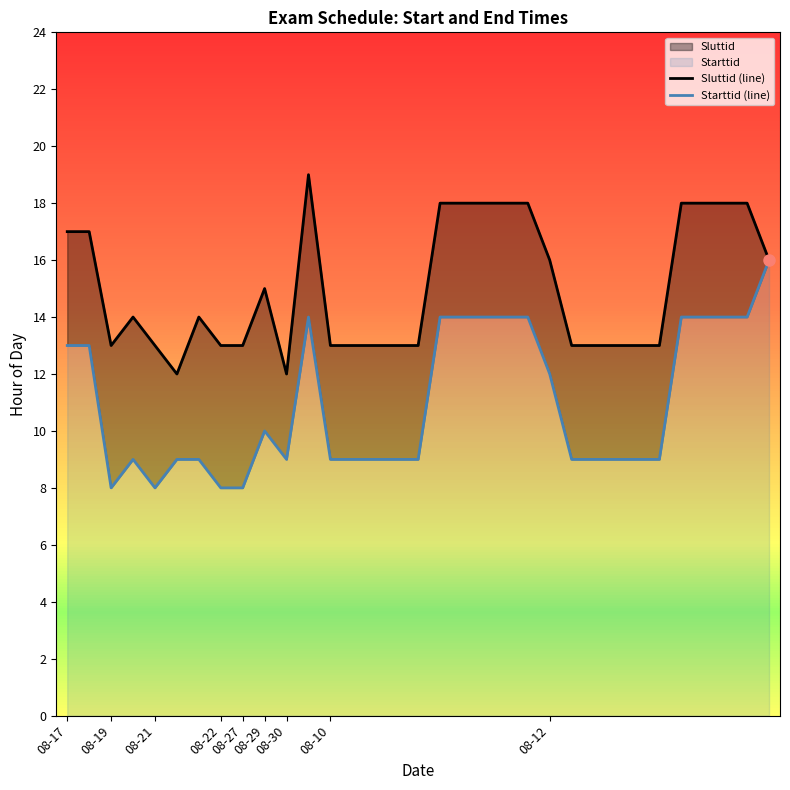

How many data points does each series have?

33